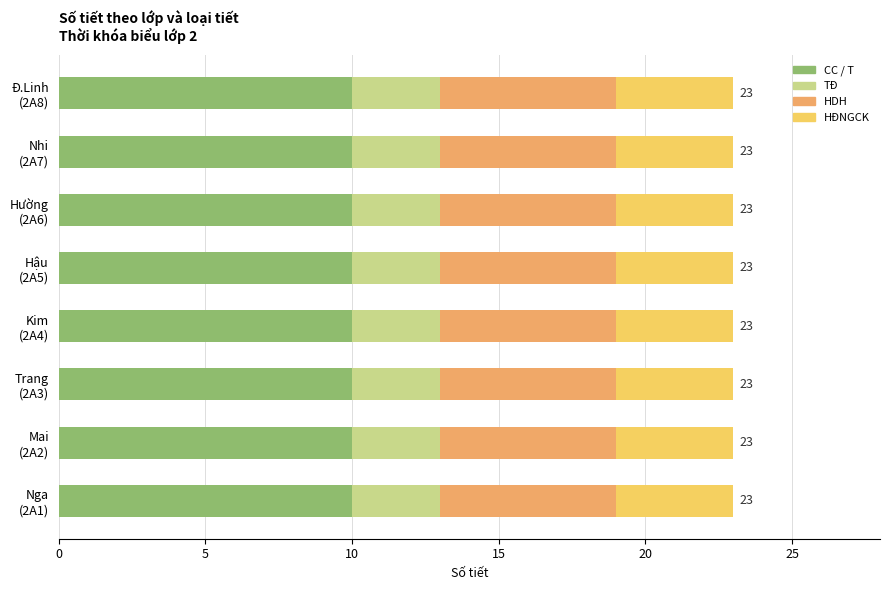

Count the number of data series in this chart.

5